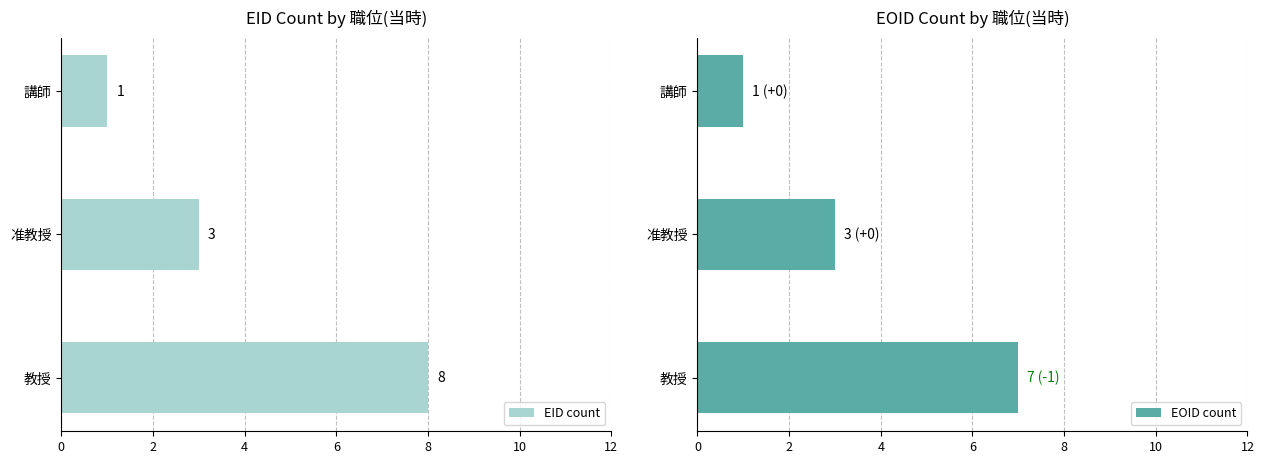

Count the EID count values in the range 1 to 8.

3